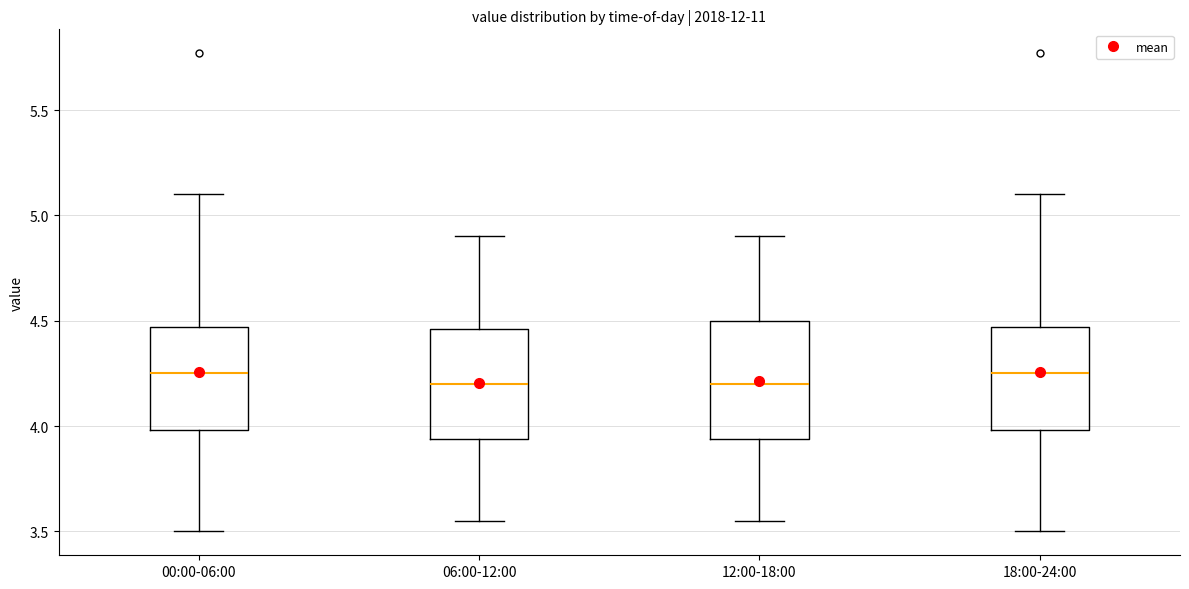

Reading left to right, read every box against the y-axis: the position of its median line, the range the box covers, and the ends of its whiskers. The values are not printed on the chart, so give them approximately, as read against the axis.

00:00-06:00: median 4.25, box 4.00 to 4.45, whiskers 3.50 to 5.10
06:00-12:00: median 4.20, box 3.95 to 4.45, whiskers 3.55 to 4.90
12:00-18:00: median 4.20, box 3.95 to 4.50, whiskers 3.55 to 4.90
18:00-24:00: median 4.25, box 4.00 to 4.45, whiskers 3.50 to 5.10